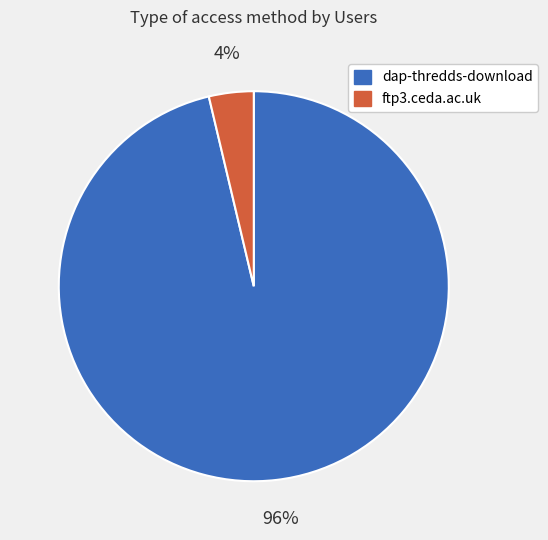

Is it true that ftp3.ceda.ac.uk is 13% of the pie?

False